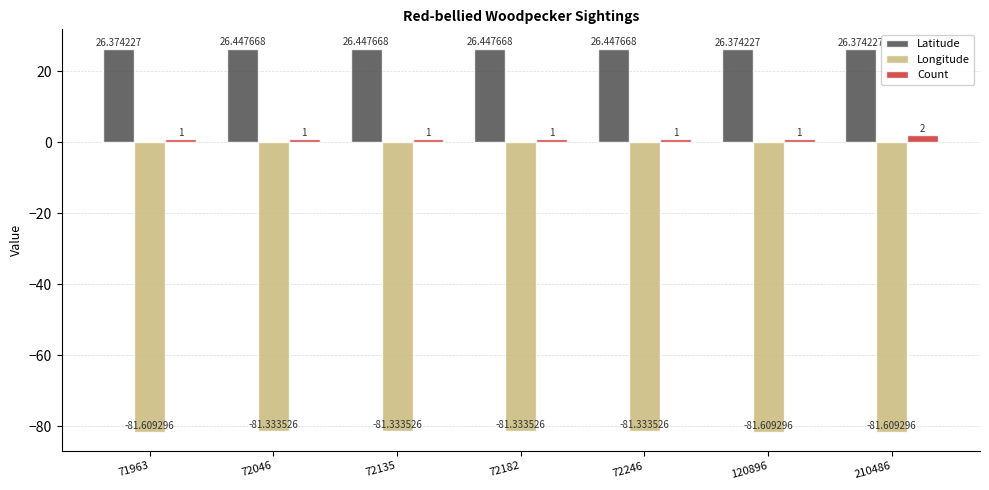

Count the number of data series in this chart.

3